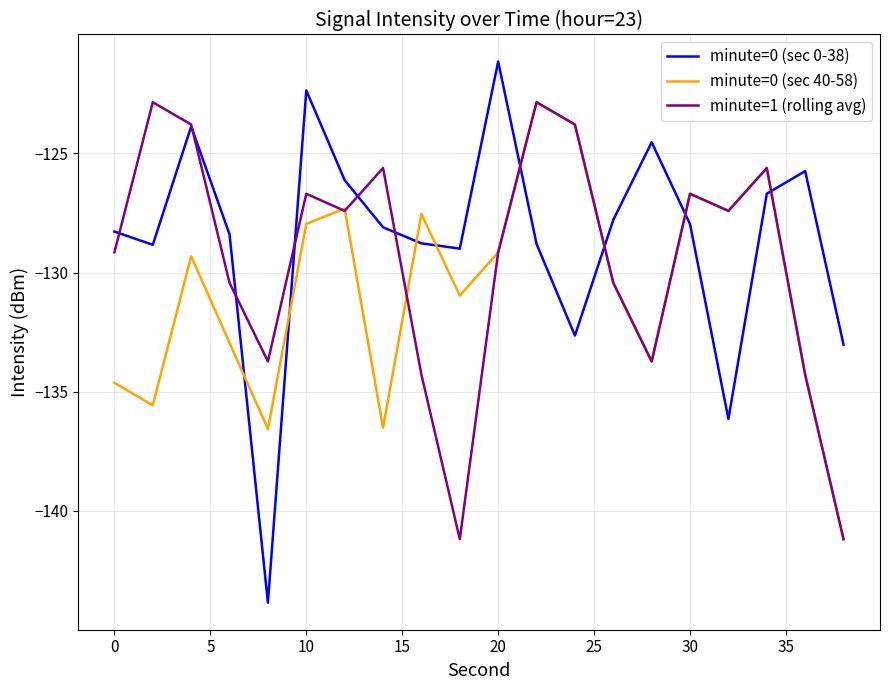

True or false: minute=0 (sec 40-58) and minute=0 (sec 0-38) intersect in this chart.

True